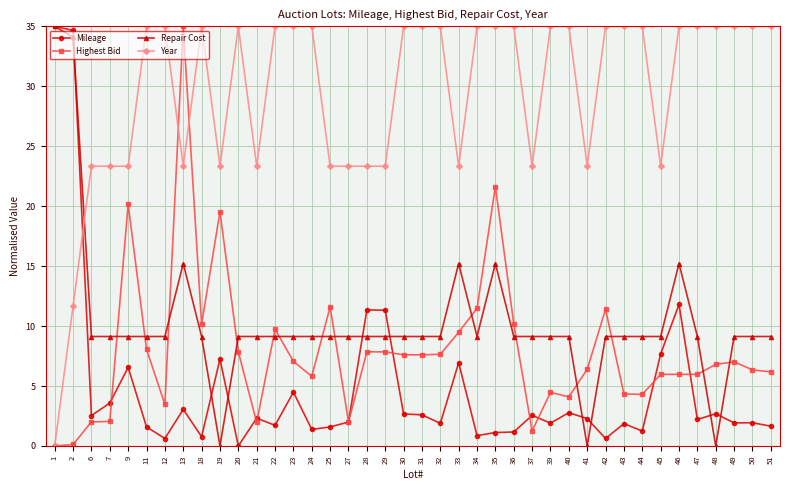

How many intersections are there between Year and Repair Cost?

1